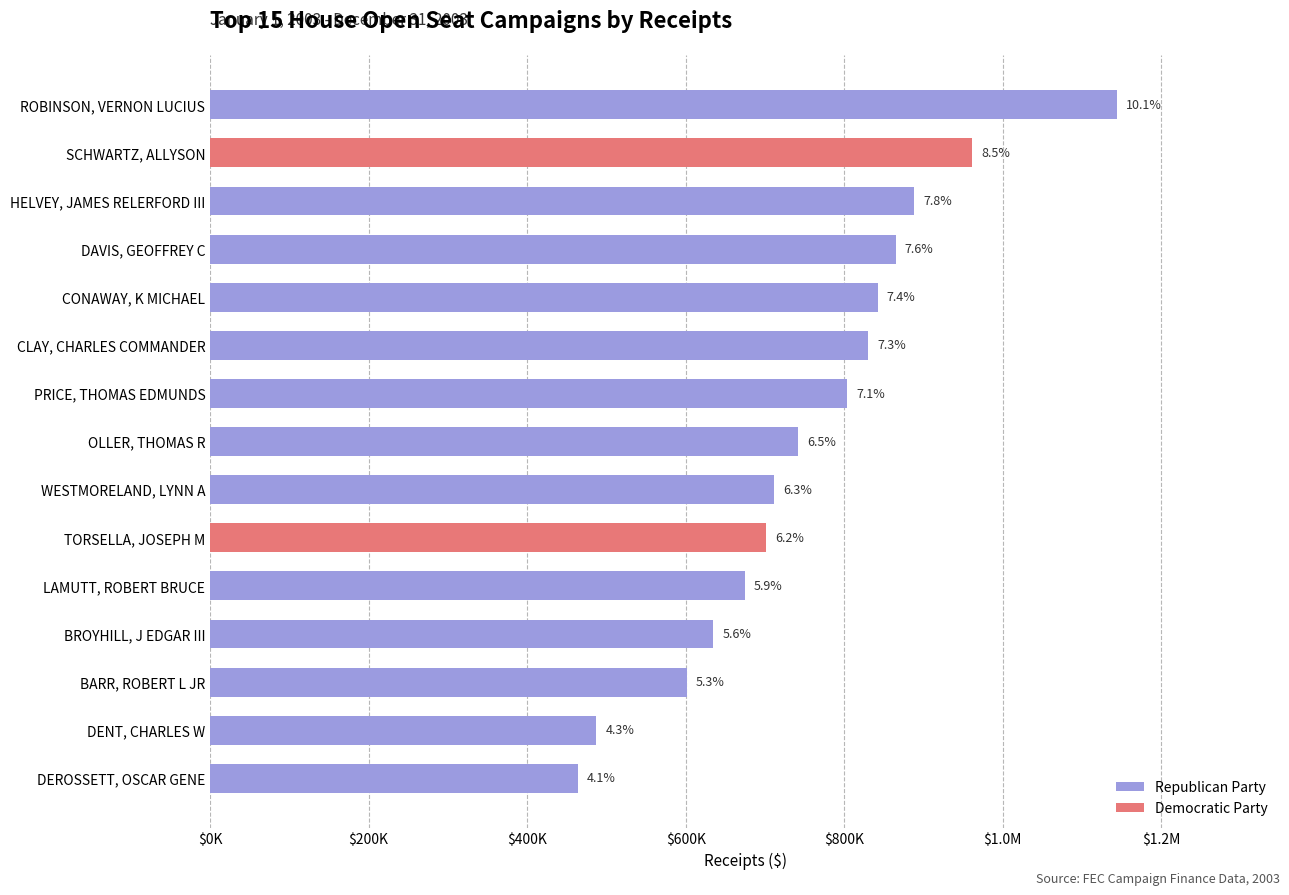

Does the chart contain any negative values?

No